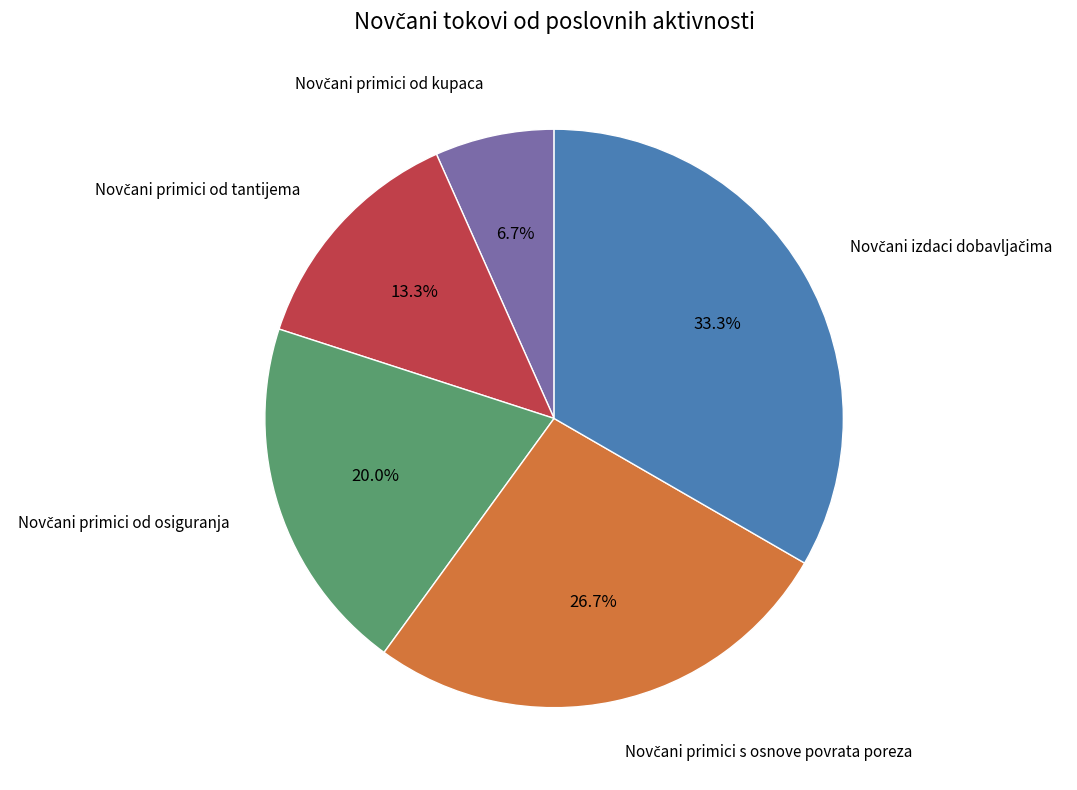

Is there a majority slice in this chart?

No